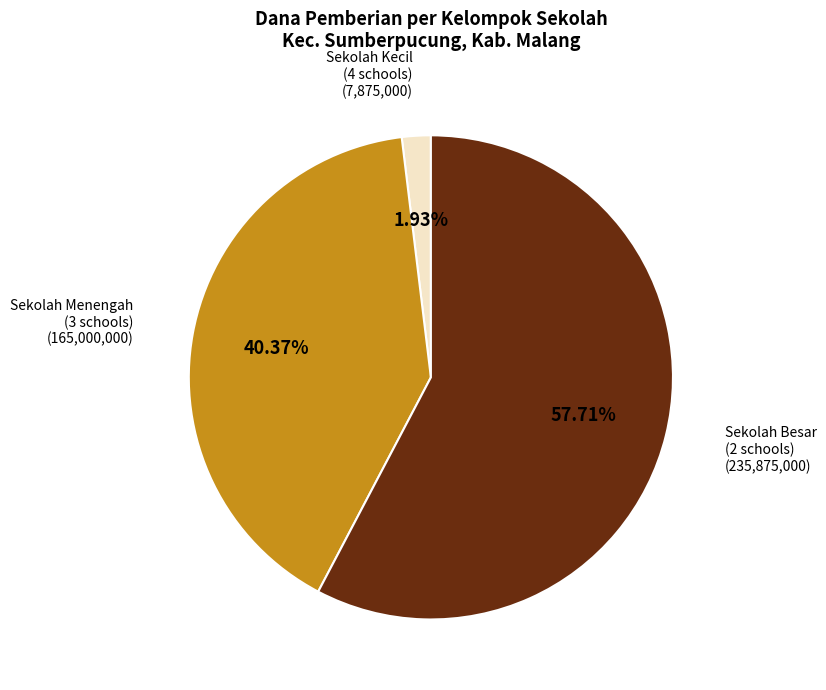

Is the sum of Sekolah Besar (2 schools) and Sekolah Menengah (3 schools) greater than half?

Yes